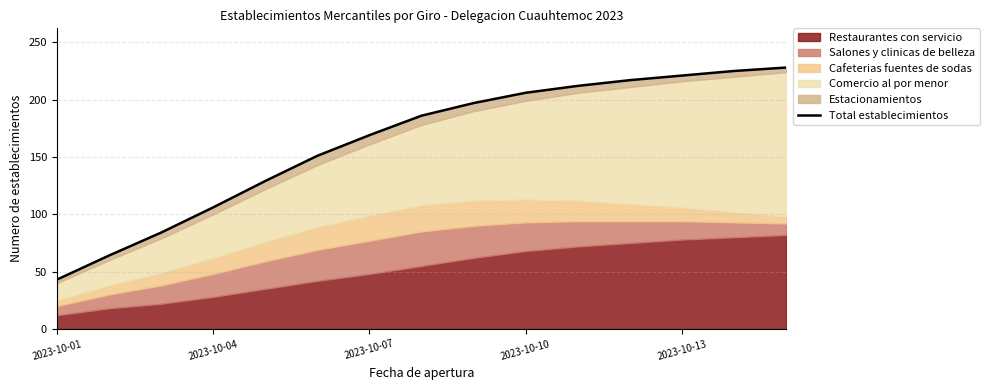

The value at 10 is 360. True or false?

False